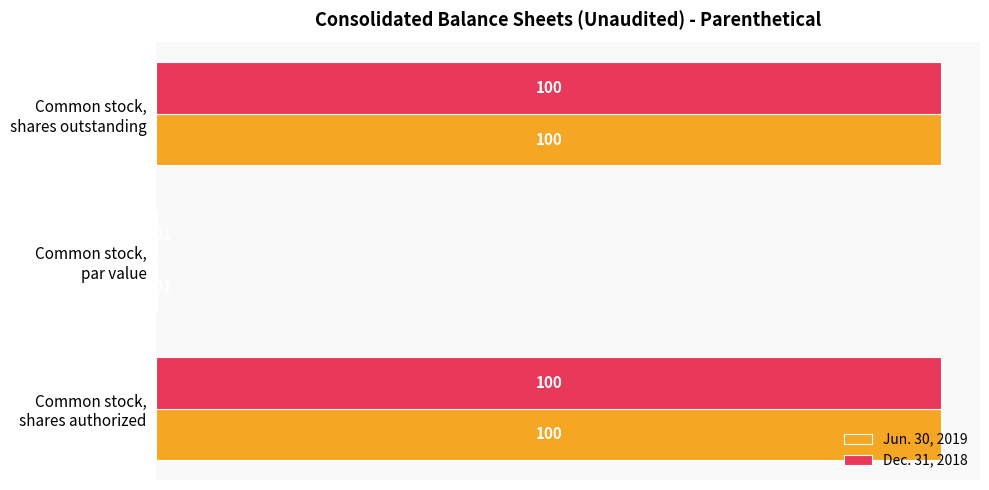

What is the sum of all Dec. 31, 2018 values?

200.0